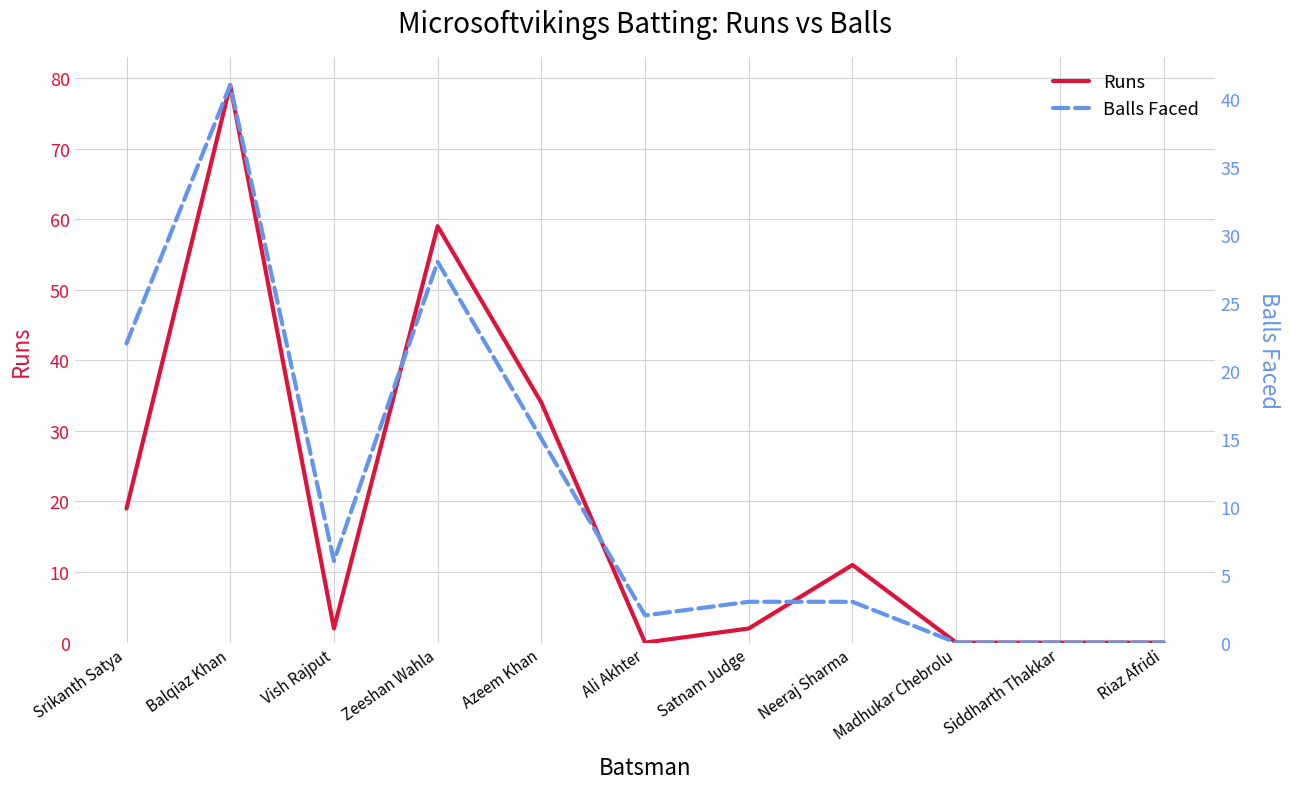

How many values in the Runs series are below 2?

4